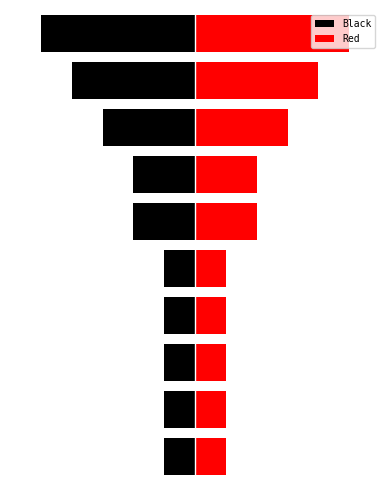

At which label is Black closest to -3?

7